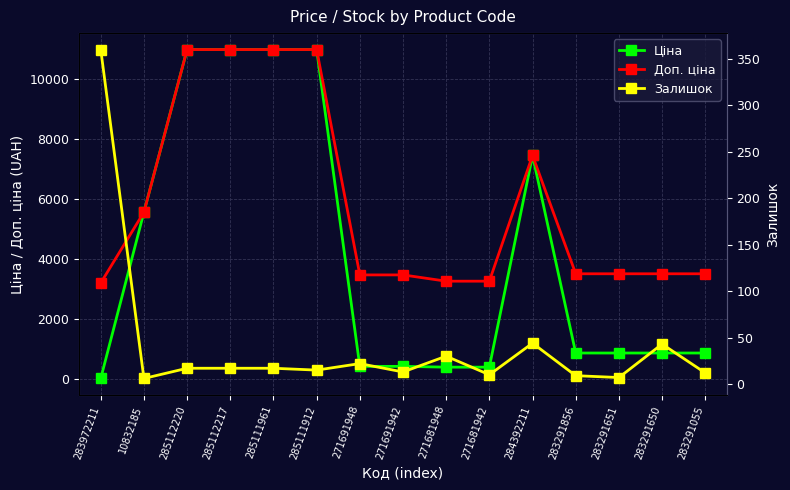

Does the chart display data point markers on the line(s)?

Yes